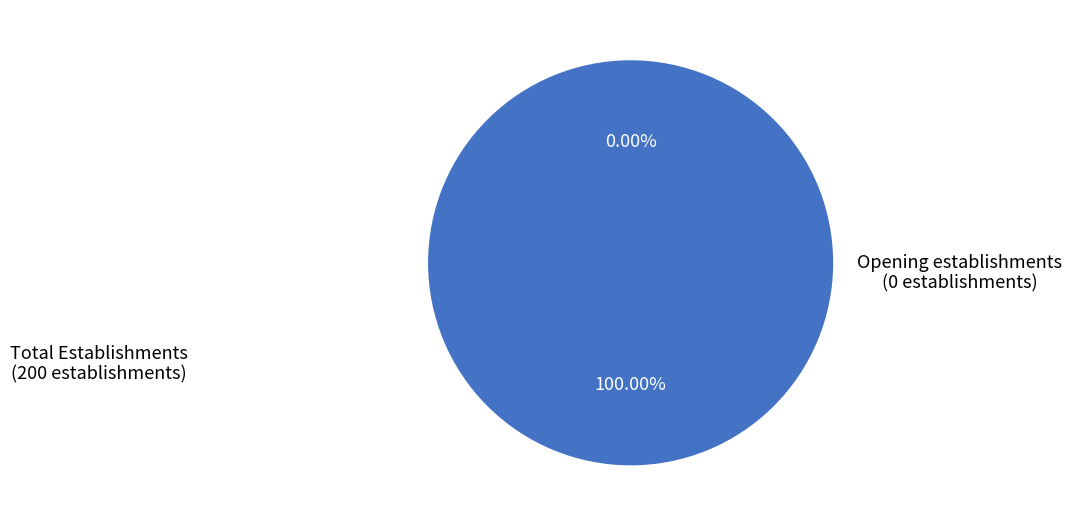

Does Total Establishments account for over 50% of the chart?

Yes